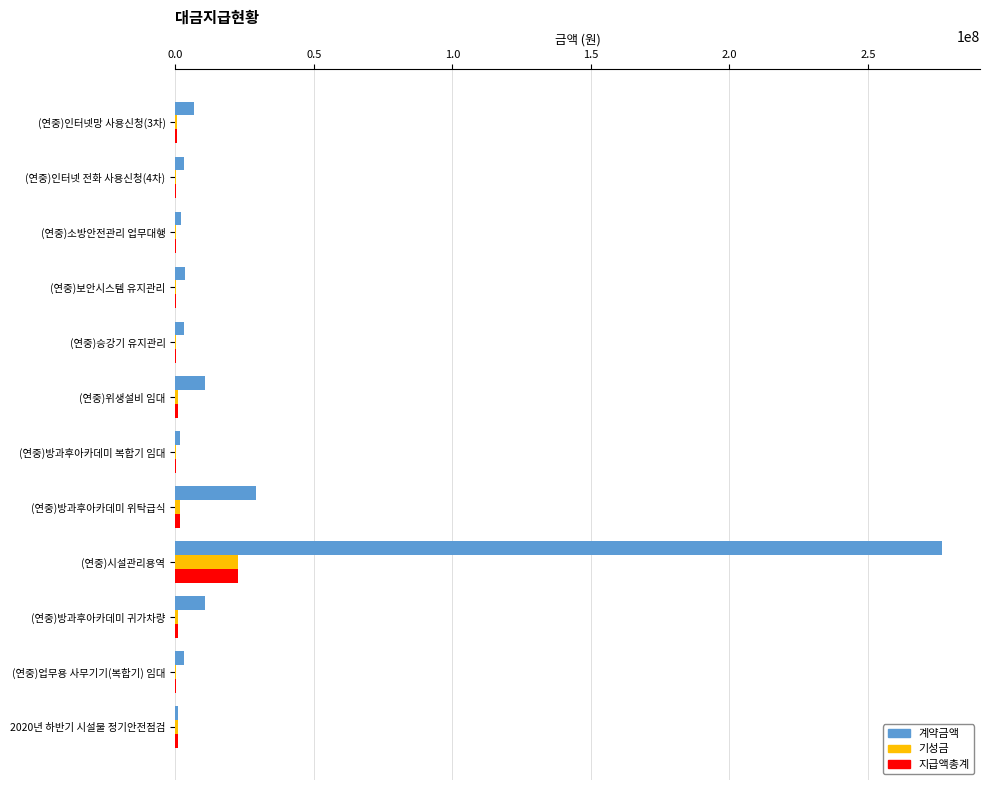

How many data points does each series have?

12